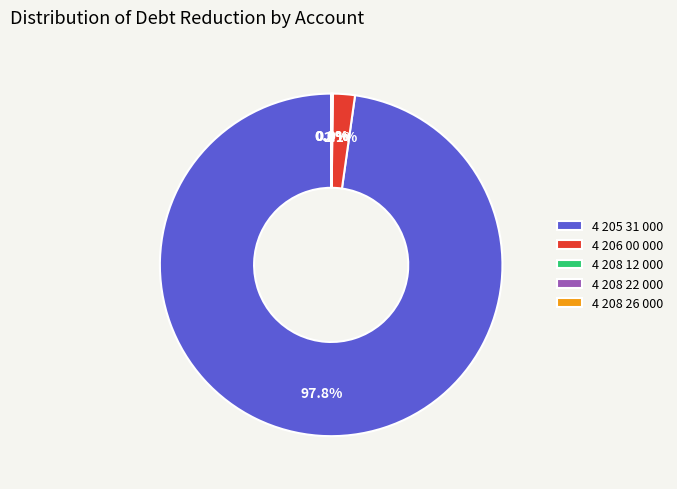

Is there a majority slice in this chart?

Yes